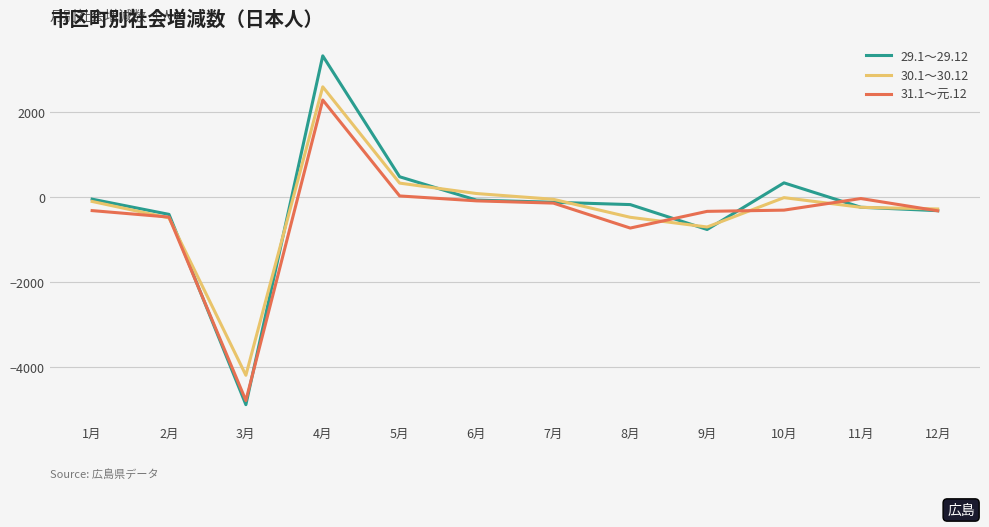

What is the difference between the second highest and minimum values in the 30.1～30.12 series?

4536